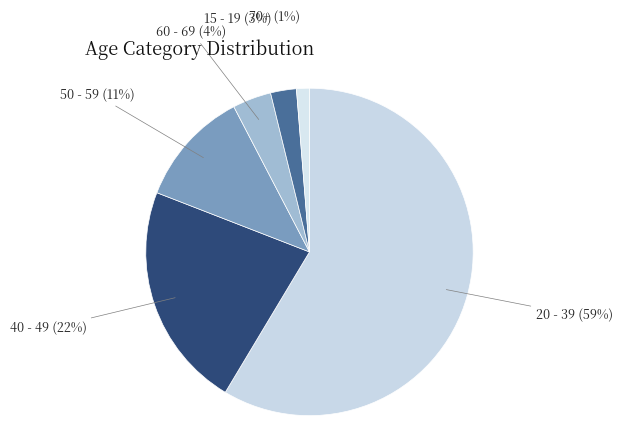

Is the sum of 60 - 69 and 50 - 59 greater than half?

No